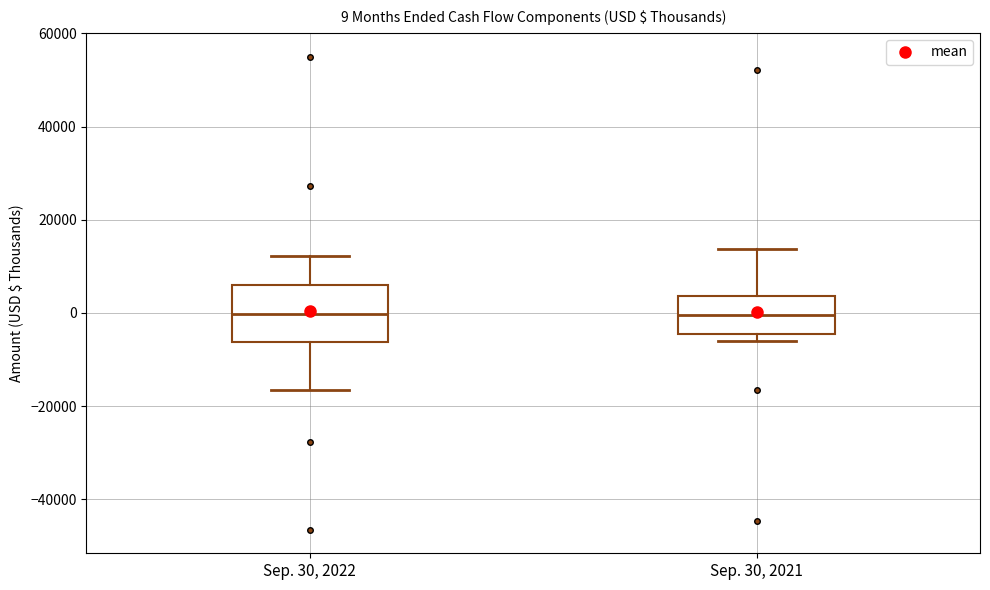

Which box is the tallest, from its lower edge to its upper edge?

Sep. 30, 2022